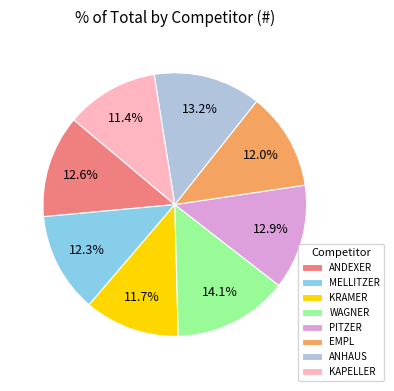

What is the ratio of the value at KRAMER to the value at ANHAUS?

0.9